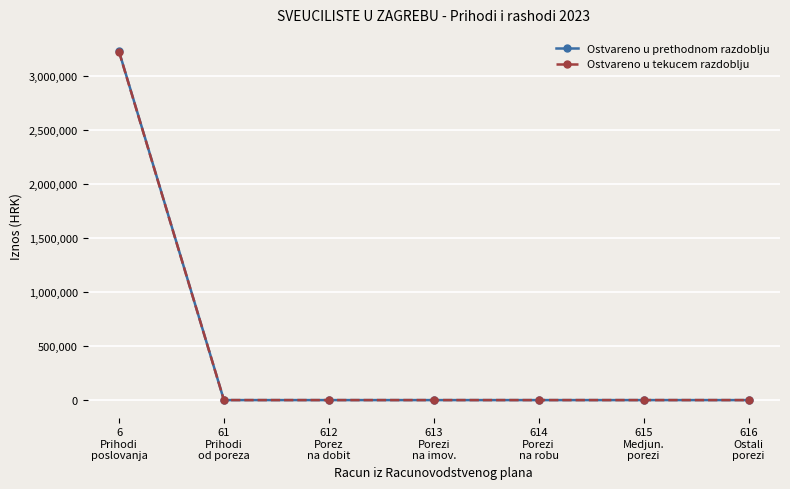

What is the greatest value displayed?

3225347.0